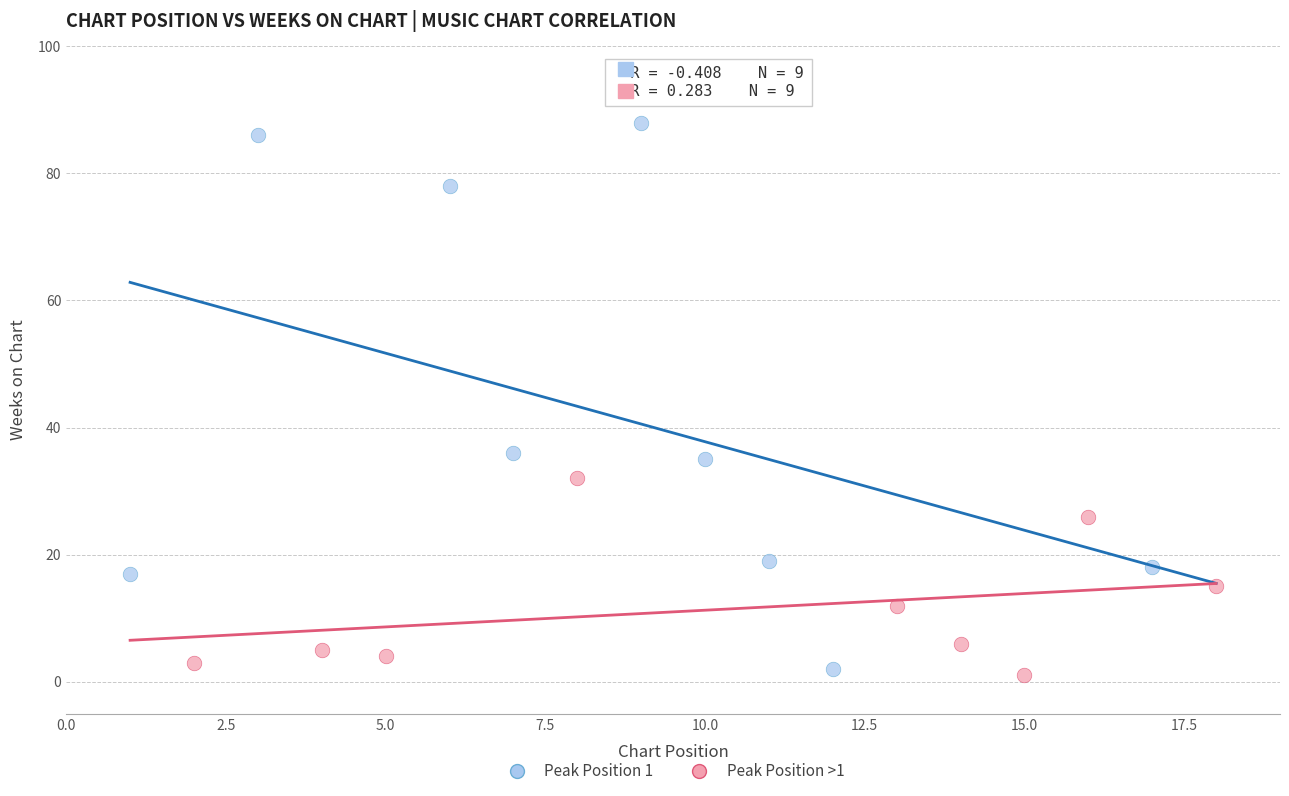

Which series has the widest spread of Y values?

Peak Position 1